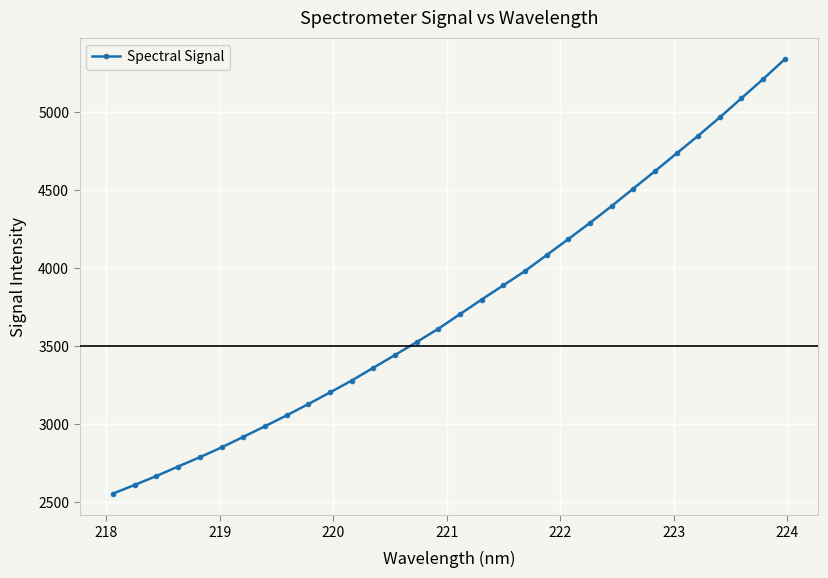

What is the difference between the second highest and minimum values?

2659.9